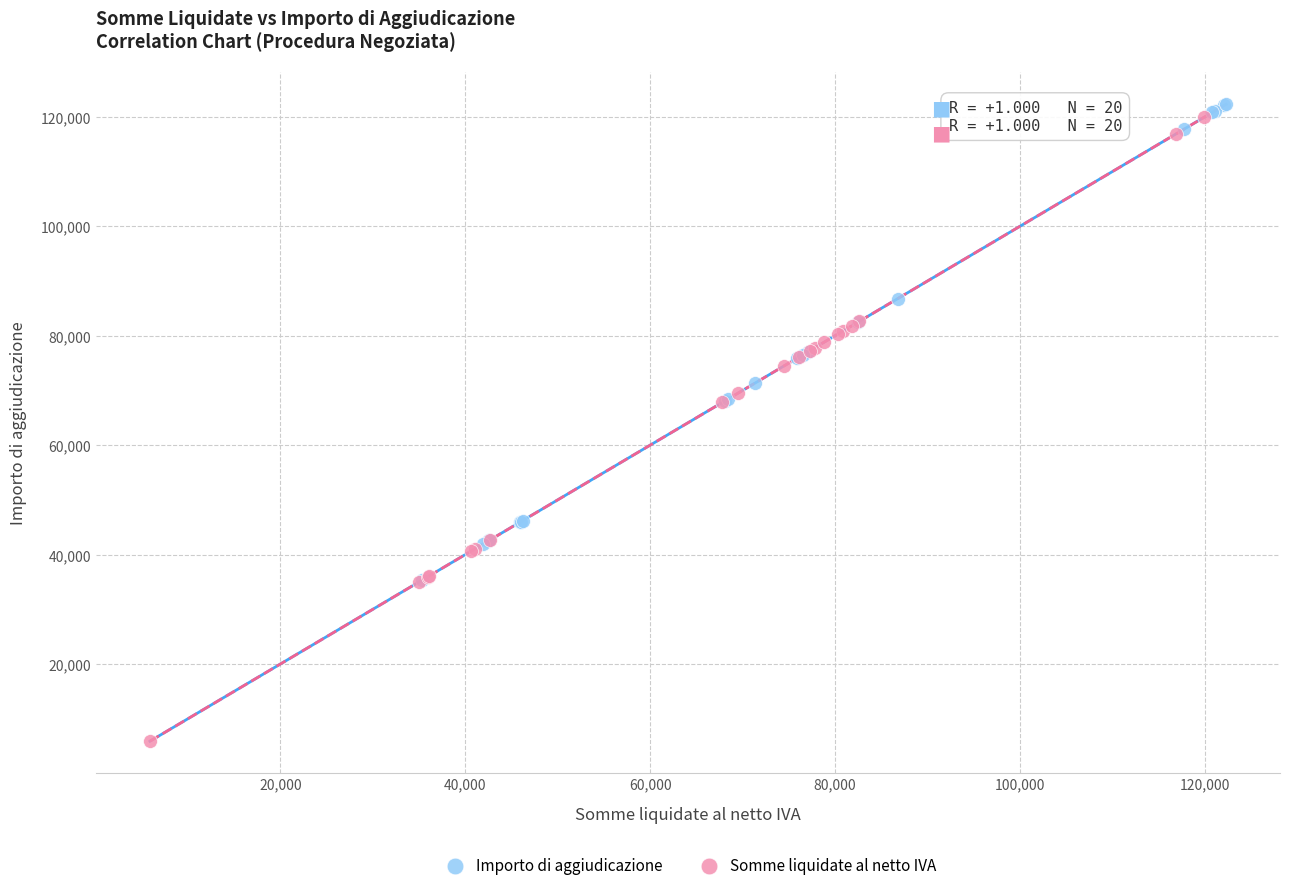

Which series reaches the minimum Y coordinate?

Somme liquidate al netto IVA